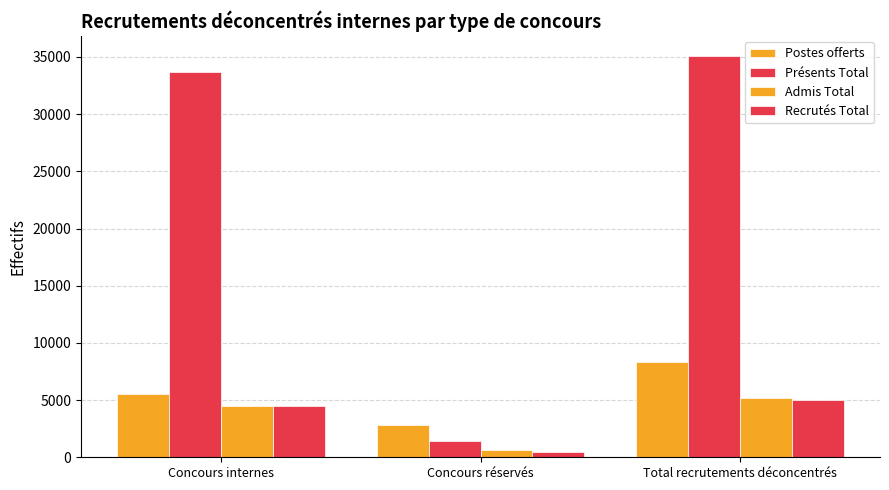

Reading right to left, what are all the values shown in this chart?

Postes offerts: 8295	2794	5501
Présents Total: 35080	1407	33673
Admis Total: 5154	628	4526
Recrutés Total: 4984	484	4500